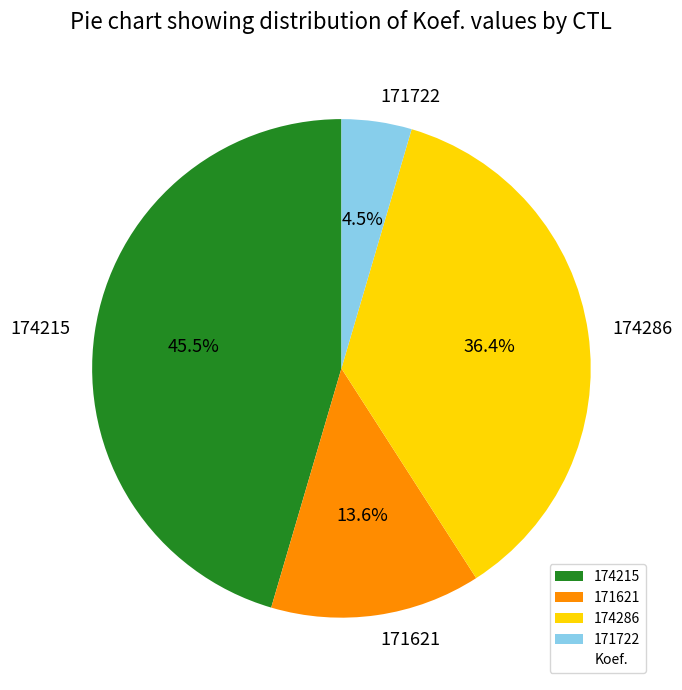

Does any single category account for the majority?

No